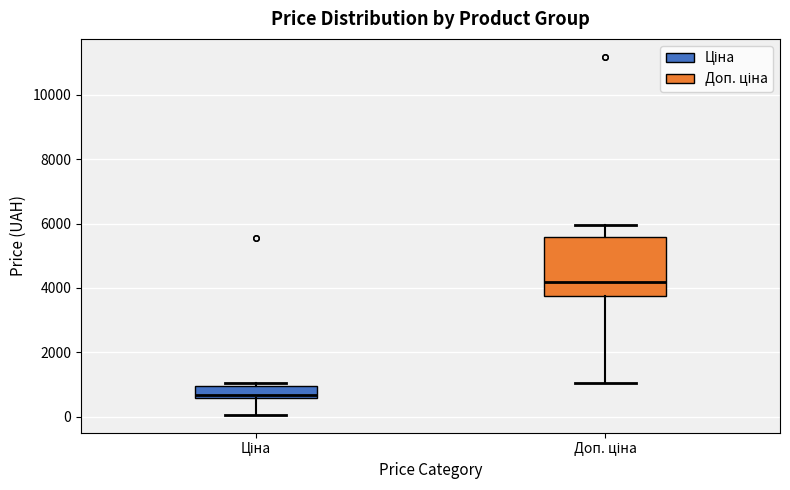

Which box's median line is the lowest?

Ціна